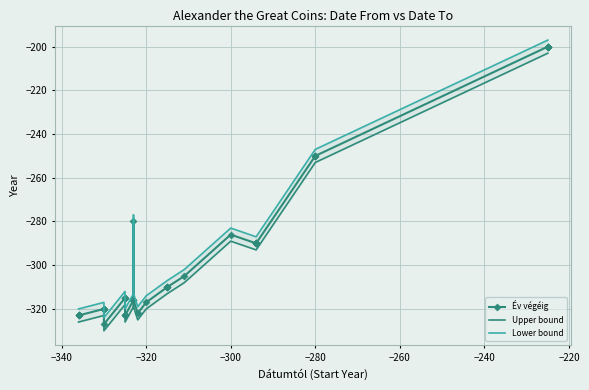

Between −320 and 32, which series saw the biggest shift?

Év végéig